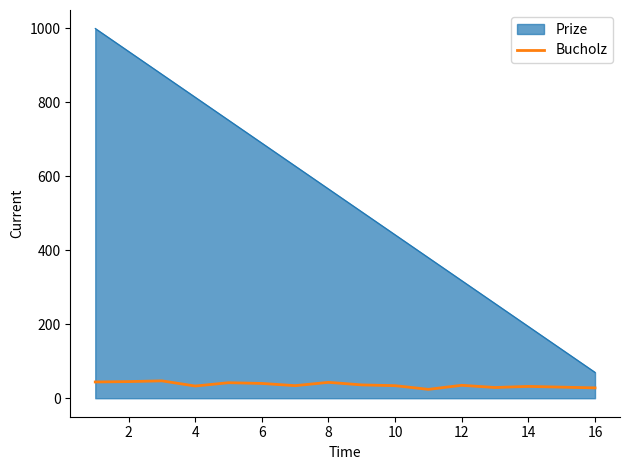

How many lines are shown in the chart?

2